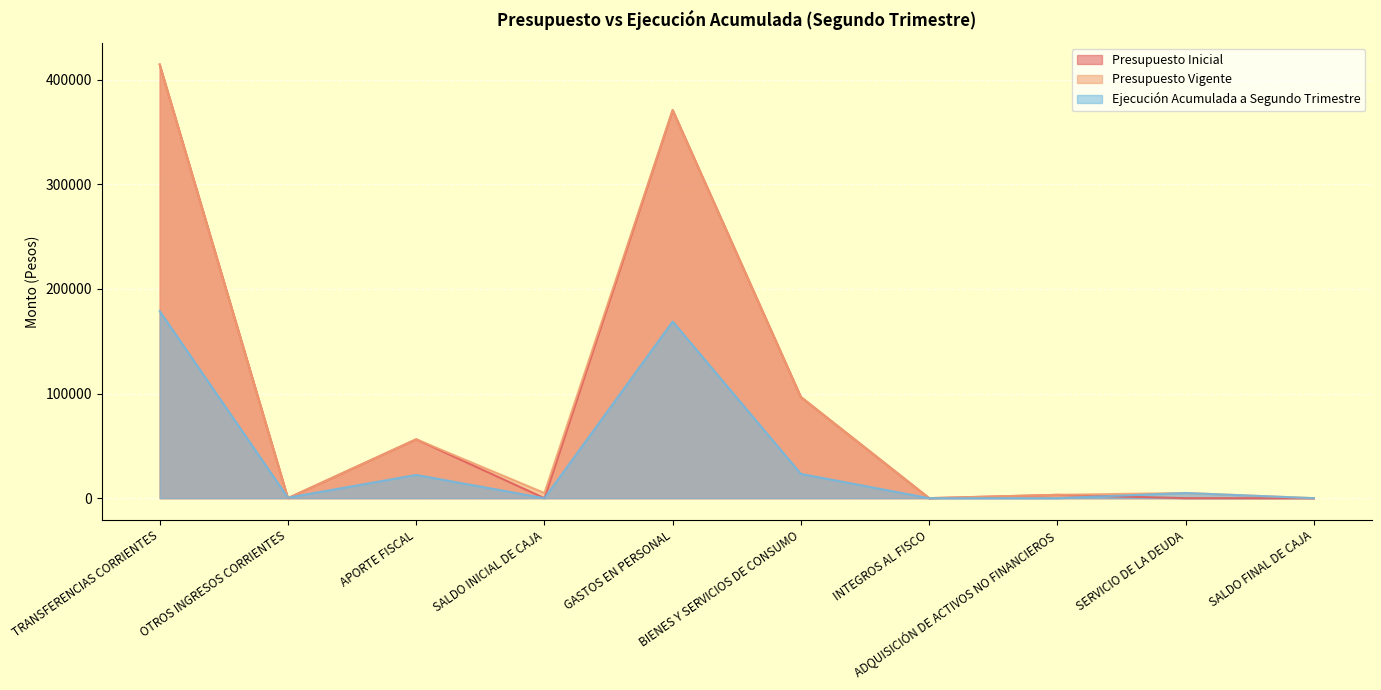

True or false: Presupuesto Inicial has a value of 414580 at TRANSFERENCIAS CORRIENTES.

True